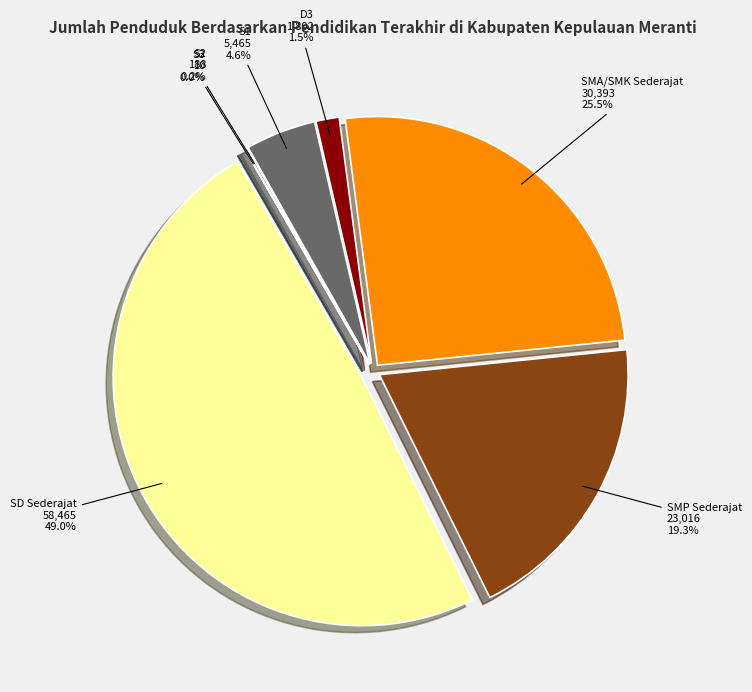

Which category has the smallest portion of the pie?

S3